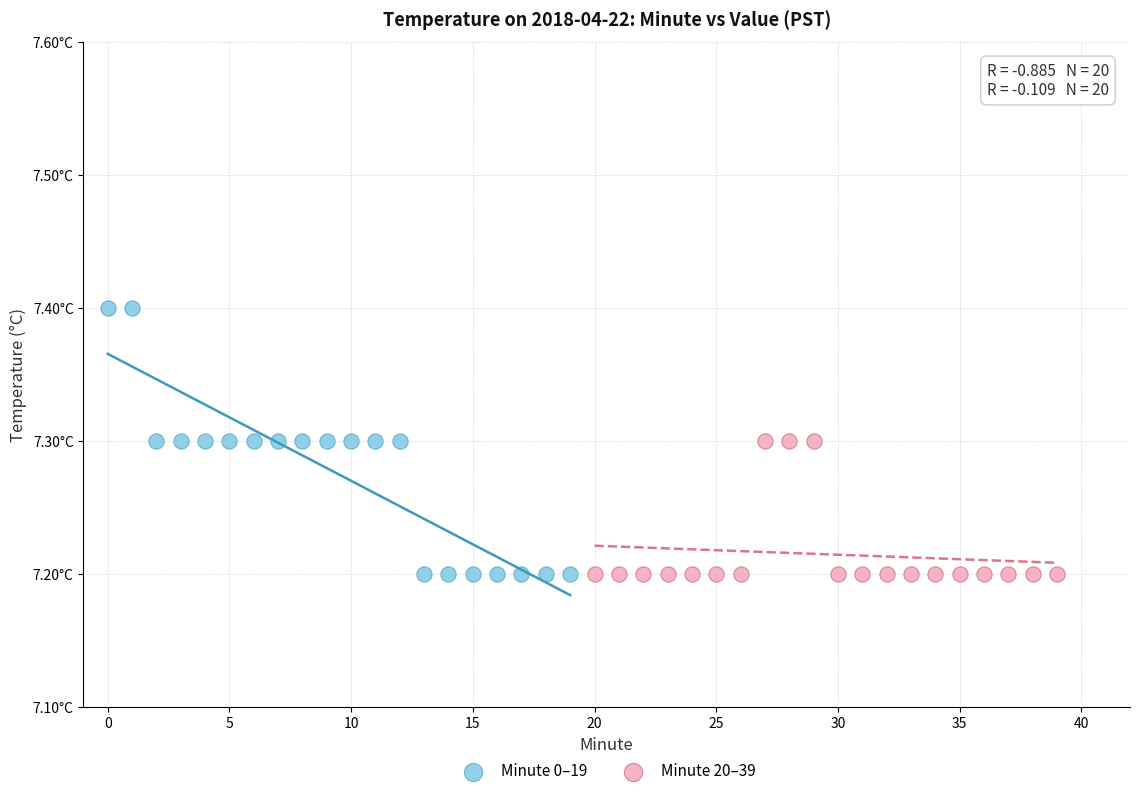

Which series has the largest Y range (max minus min)?

Minute 0–19